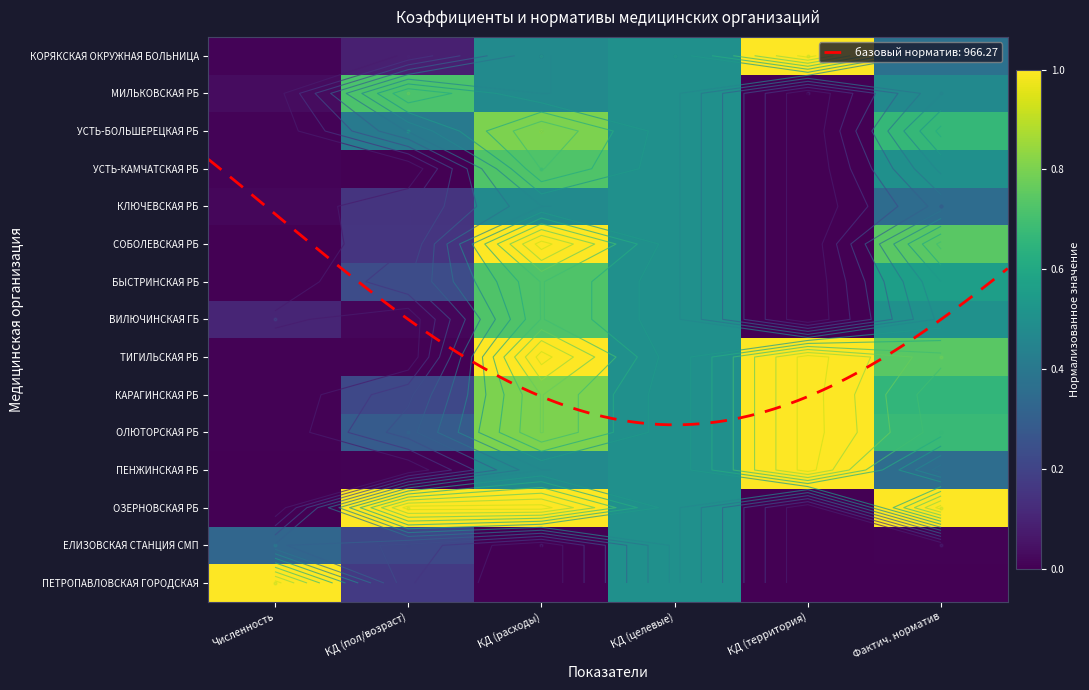

At which category is the sum across all series the highest?

КД (расходы)